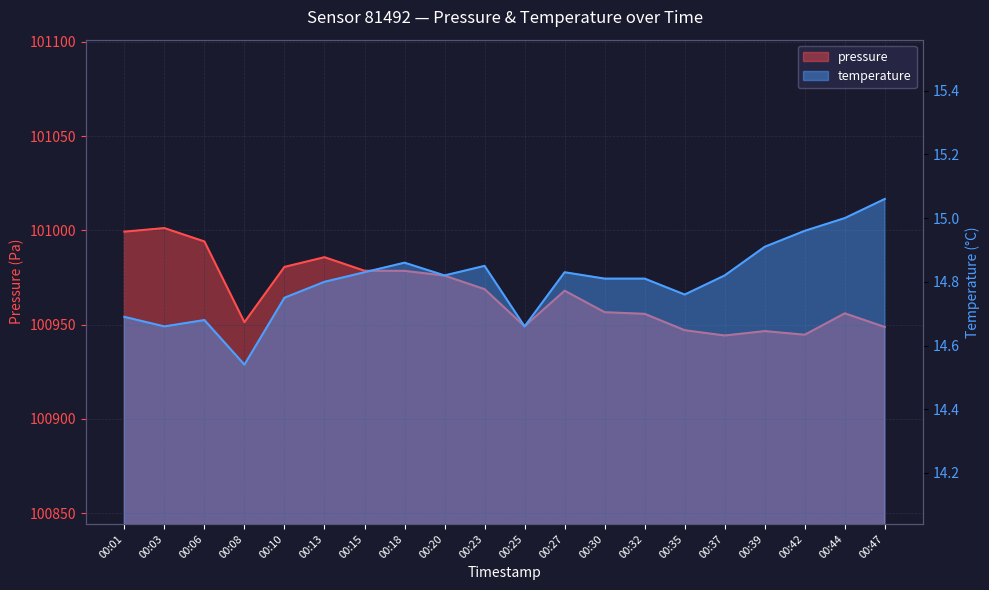

What is the sum of the temperature values at 00:32 and 00:47?

29.9